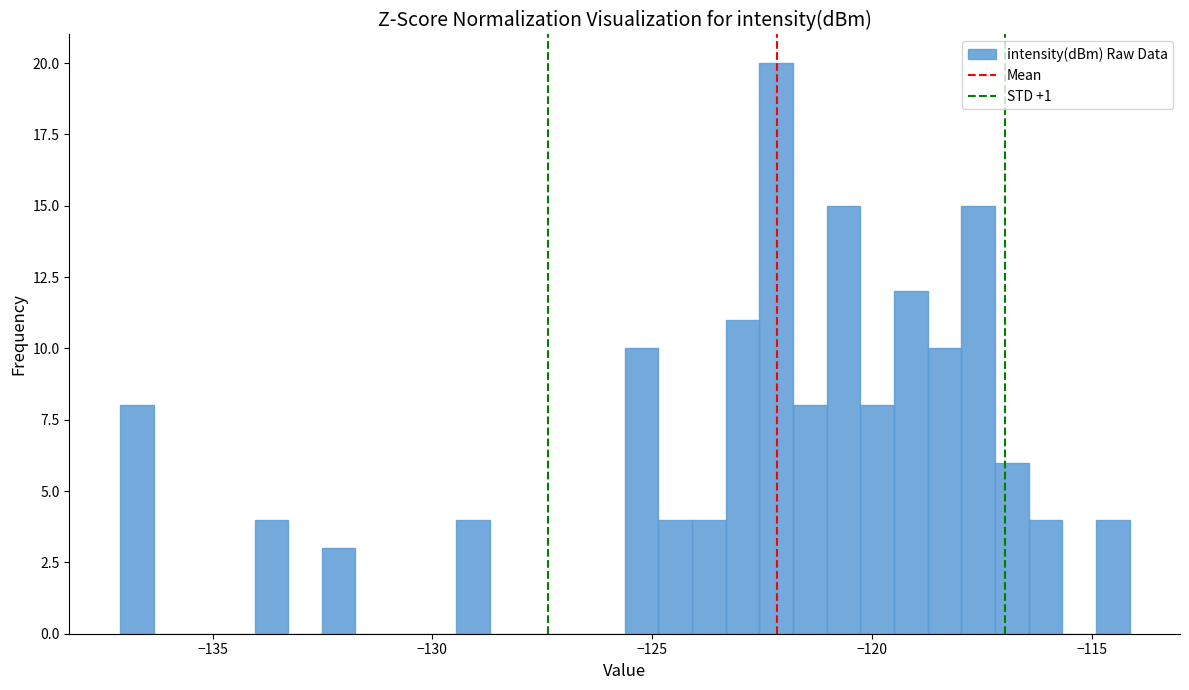

Around what value on the x-axis is the tallest bar? Give the approximate position of its centre, as read against the axis.

-122.0